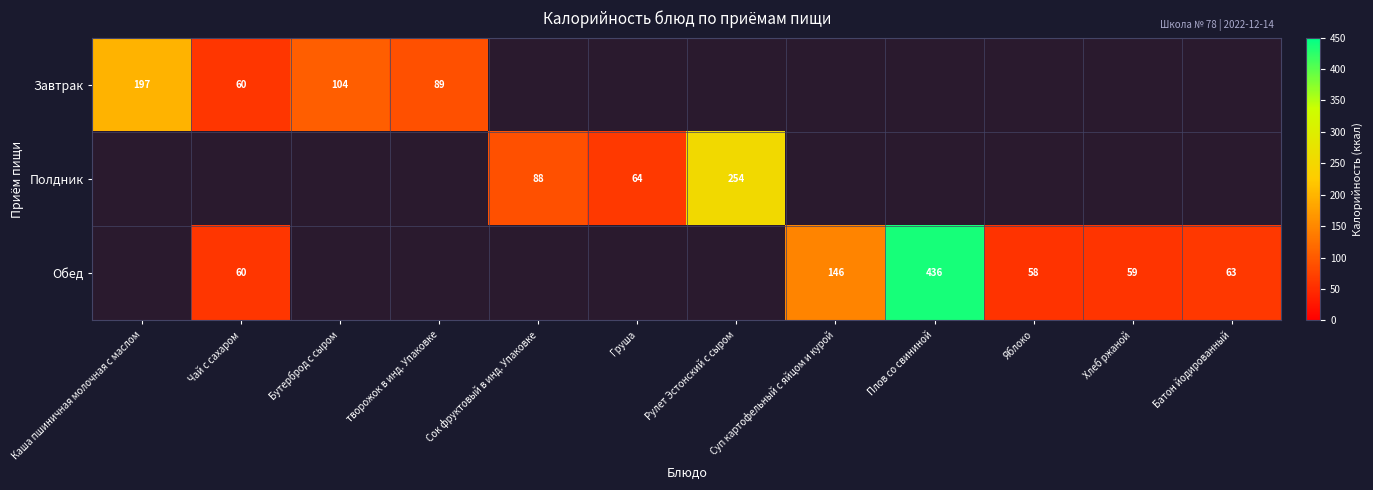

Is it true that Обед equals 436 at Плов со свининой?

True